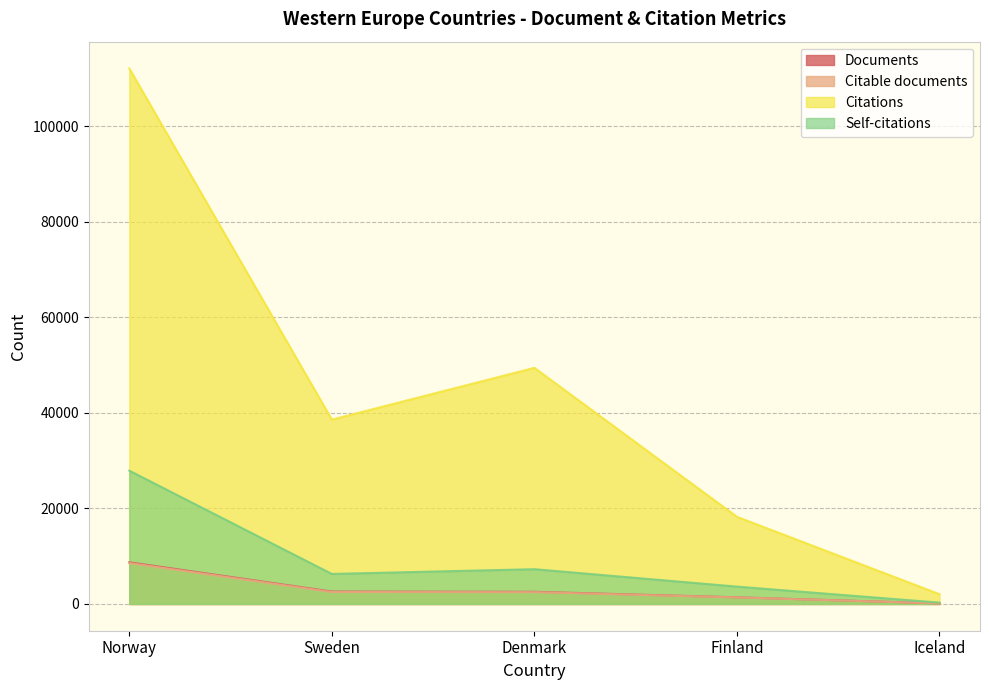

True or false: Citations and Self-citations cross at least once.

False